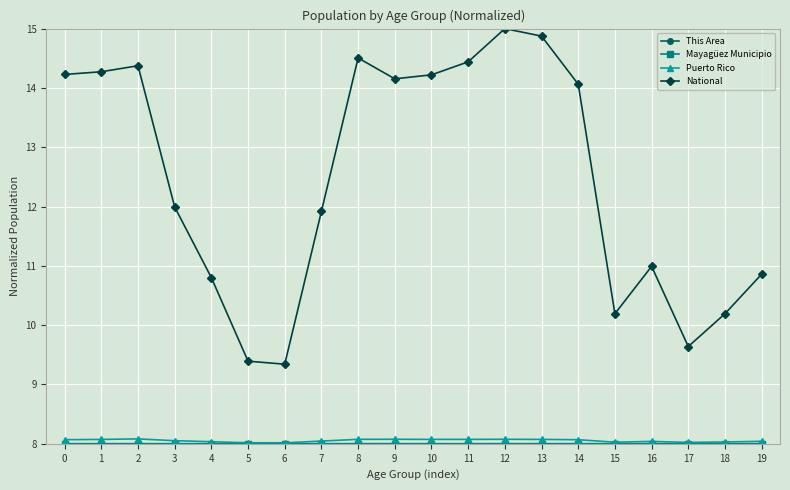

Which series has the largest total across all categories?

National